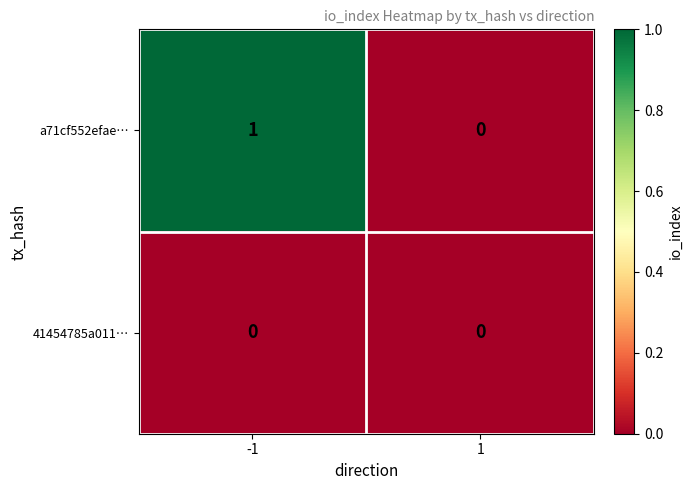

How many data points does each series have?

2